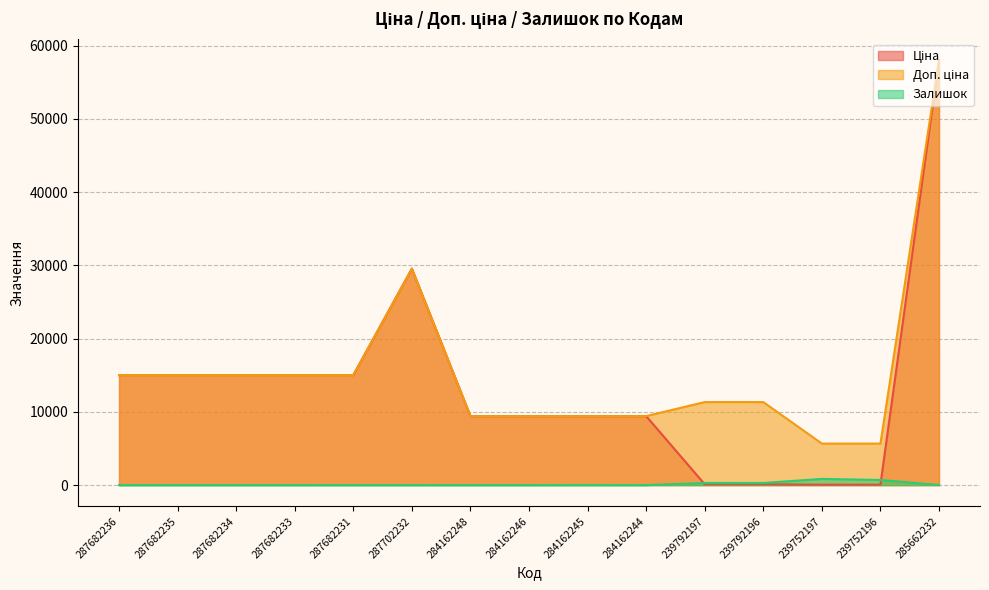

The Доп. ціна series shows 11334.0 at 239792197. True or false?

True